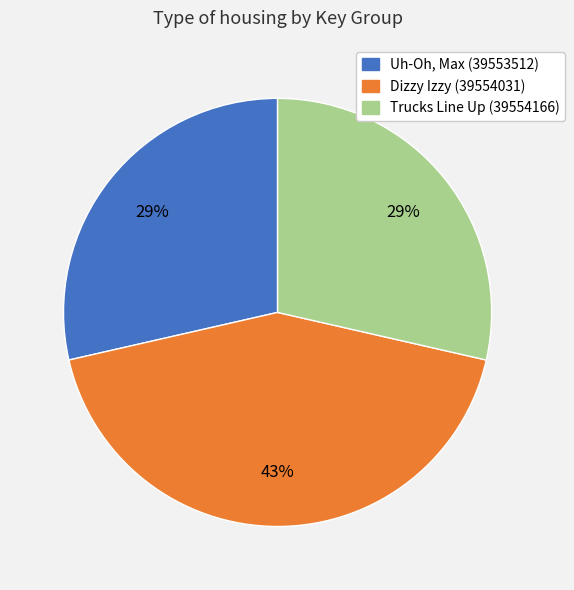

Is the sum of Uh-Oh, Max (39553512) and Trucks Line Up (39554166) greater than half?

Yes